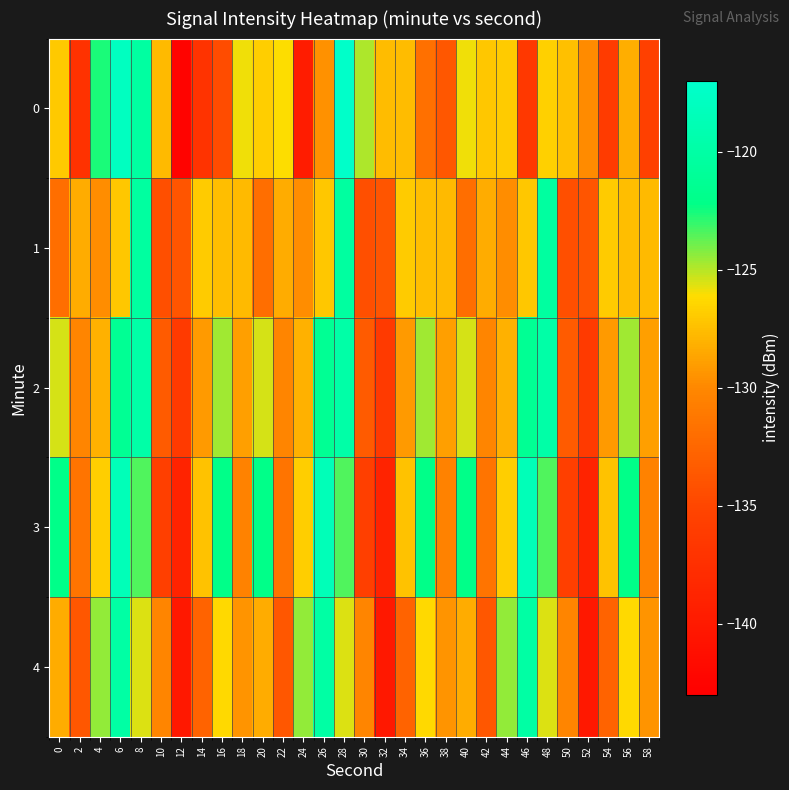

How many data points does each series have?

30